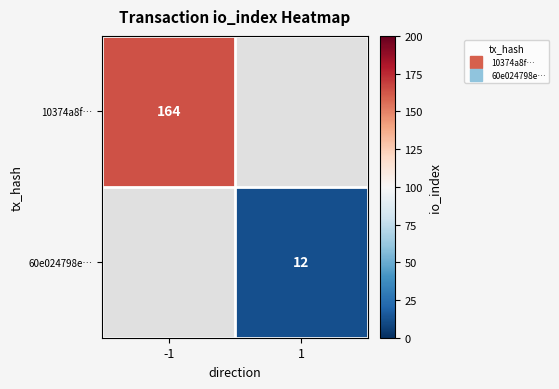

How many distinct data groups are displayed?

2